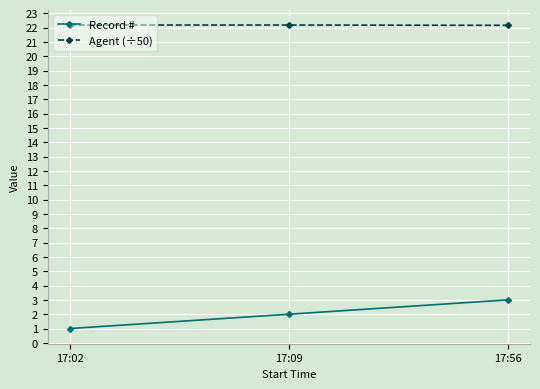

What is the greatest value displayed?

22.2